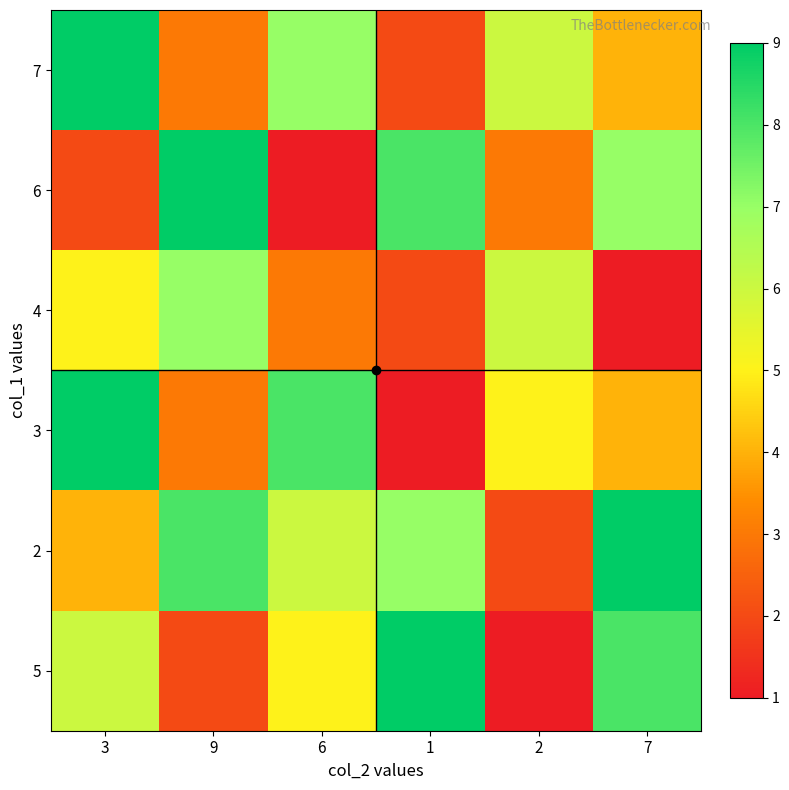

What is the maximum value shown in the chart?

9